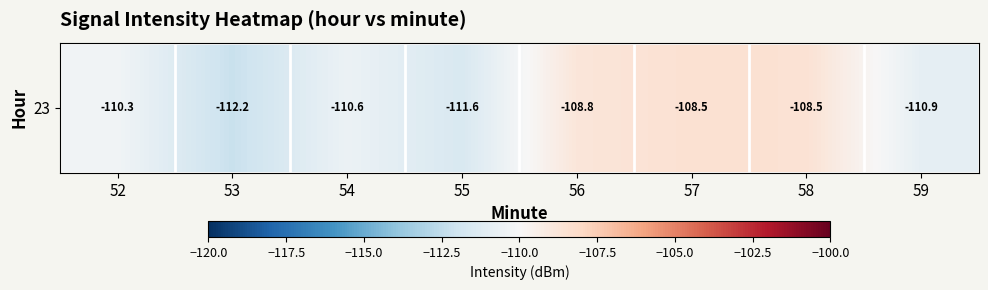

At which label is the value closest to -110?

52